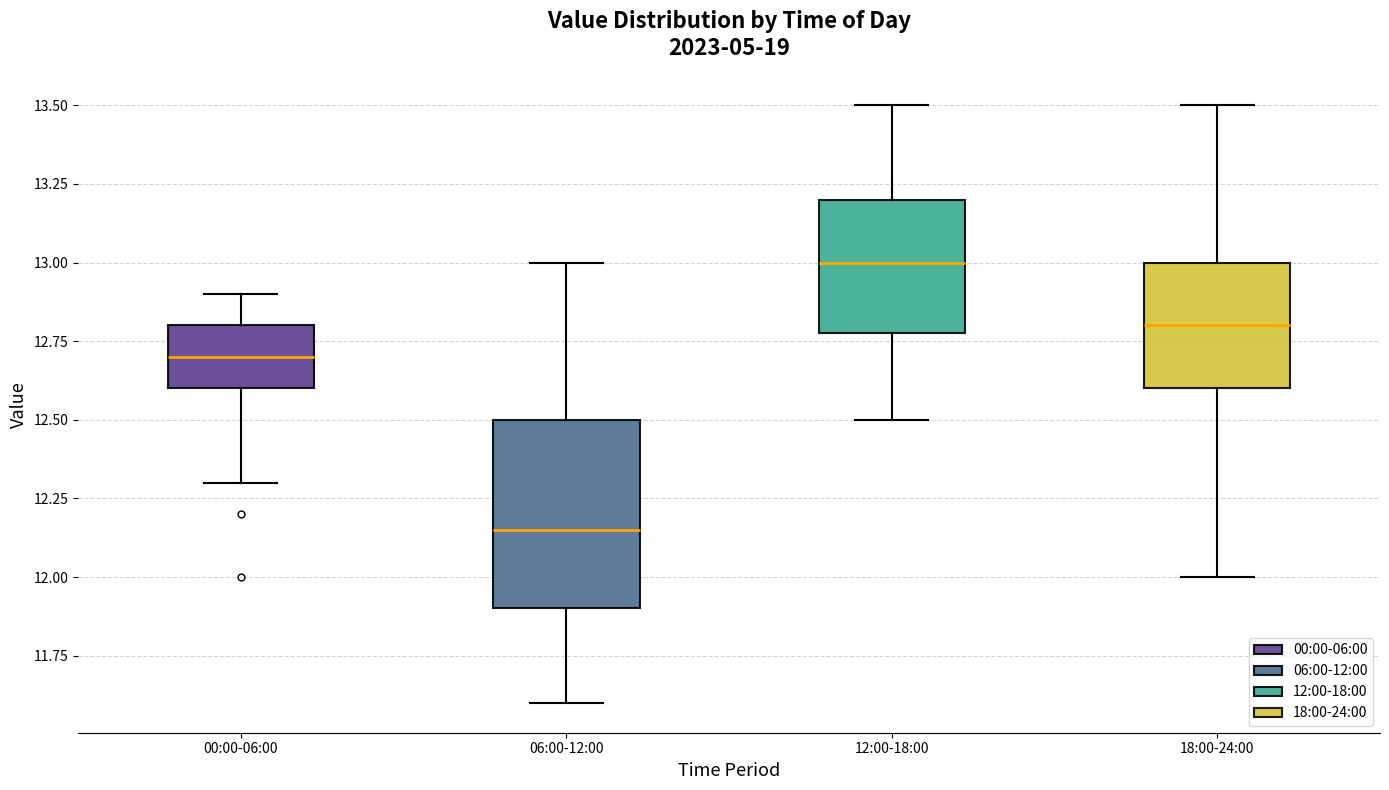

Reading left to right, transcribe this box plot: for each box, give where its median line is, the range the box spans, and where its two whiskers end, as read against the y-axis. The values are not printed on the chart, so give them approximately, as read against the axis.

00:00-06:00: median 12.70, box 12.60 to 12.80, whiskers 12.30 to 12.90
06:00-12:00: median 12.15, box 11.90 to 12.50, whiskers 11.60 to 13.00
12:00-18:00: median 13.00, box 12.80 to 13.20, whiskers 12.50 to 13.50
18:00-24:00: median 12.80, box 12.60 to 13.00, whiskers 12.00 to 13.50